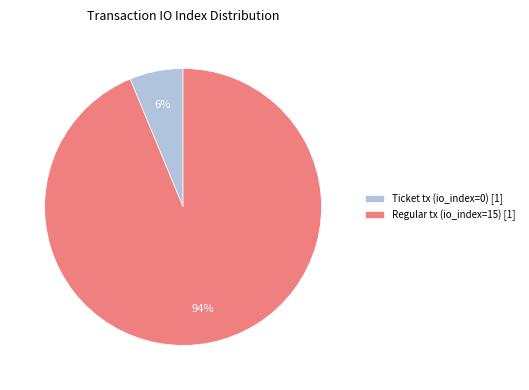

Between Ticket tx (io_index=0) [1] and Regular tx (io_index=15) [1], which is larger?

Regular tx (io_index=15) [1]